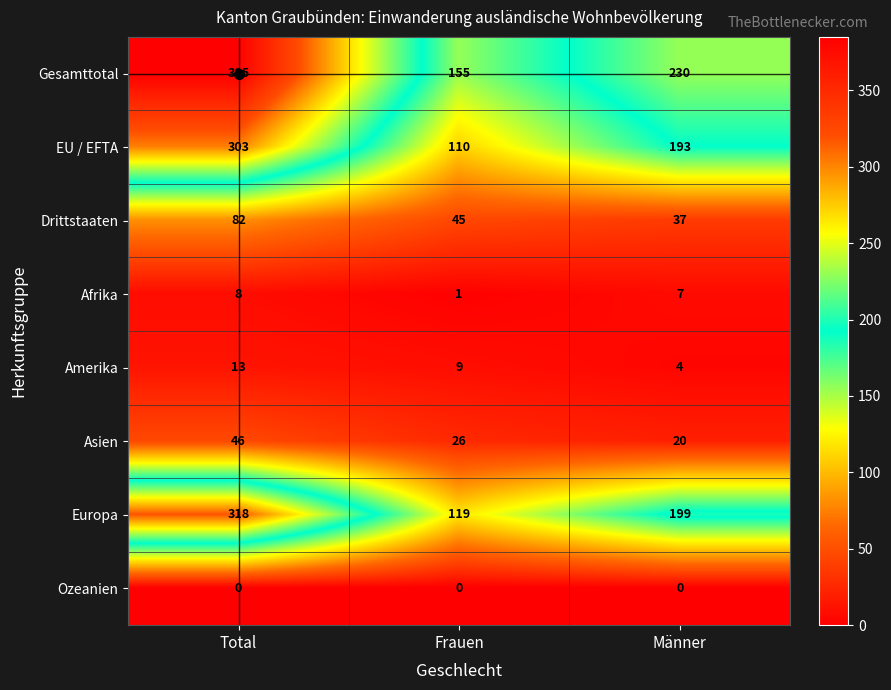

Which series changed the most between Frauen and Männer?

EU / EFTA